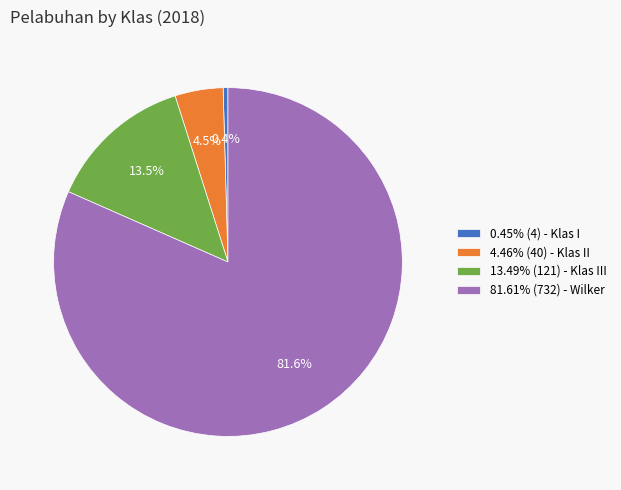

Does 81.61% (732) - Wilker account for over 50% of the chart?

Yes